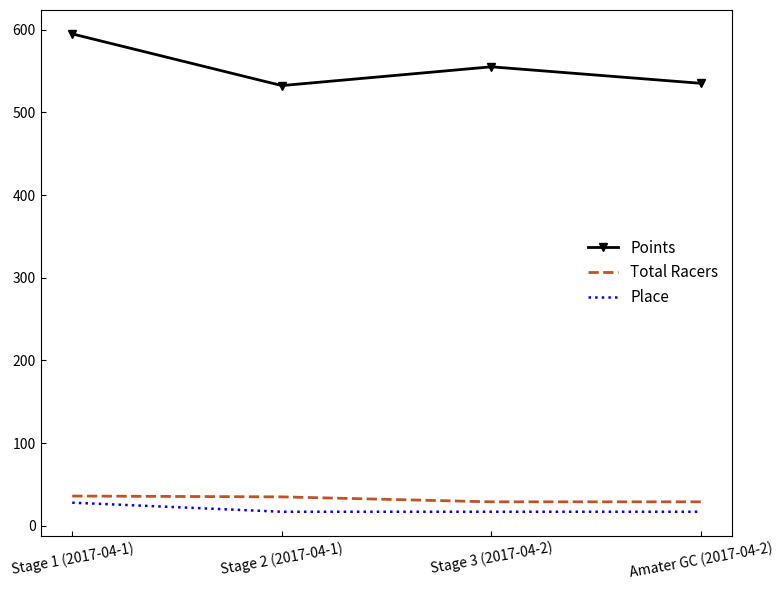

In Points, how many points are higher than both neighbors (excluding endpoints)?

1